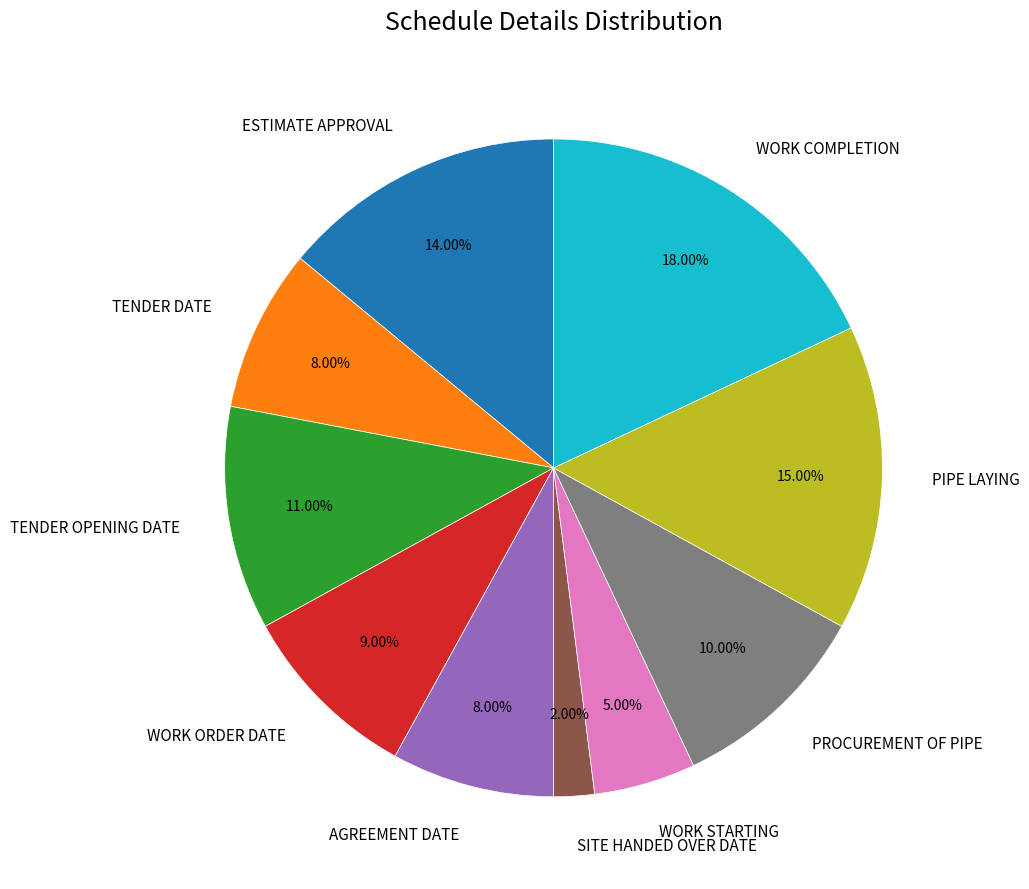

Which has a higher value, WORK COMPLETION or SITE HANDED OVER DATE?

WORK COMPLETION